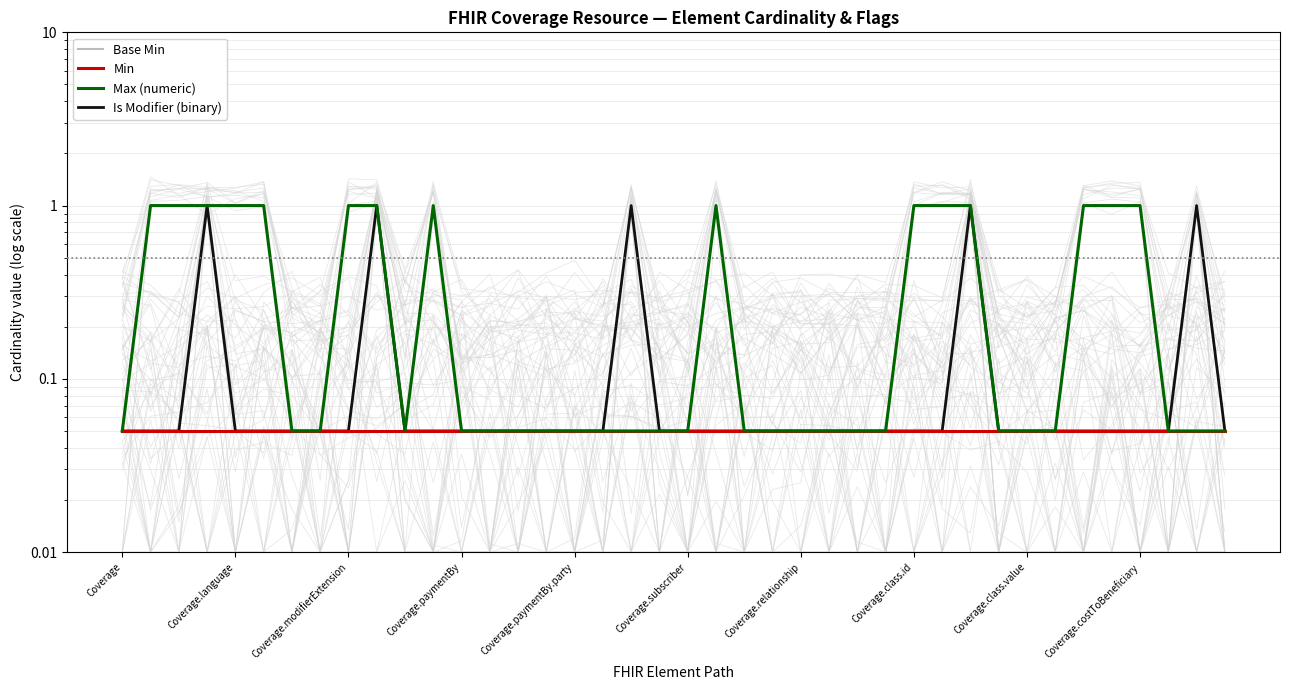

True or false: Is Modifier (binary) and Base Min intersect in this chart.

False